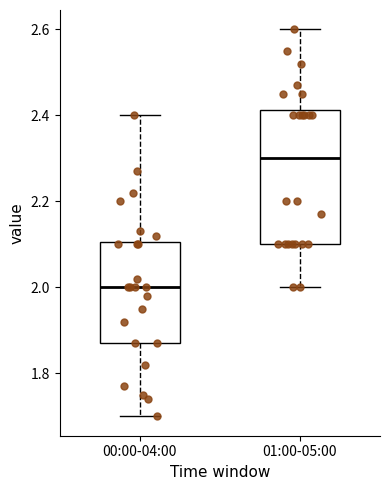

Reading left to right, read every box against the y-axis: the position of its median line, the range the box covers, and the ends of its whiskers. The values are not printed on the chart, so give them approximately, as read against the axis.

00:00-04:00: median 2.00, box 1.88 to 2.10, whiskers 1.70 to 2.40
01:00-05:00: median 2.30, box 2.10 to 2.42, whiskers 2.00 to 2.60